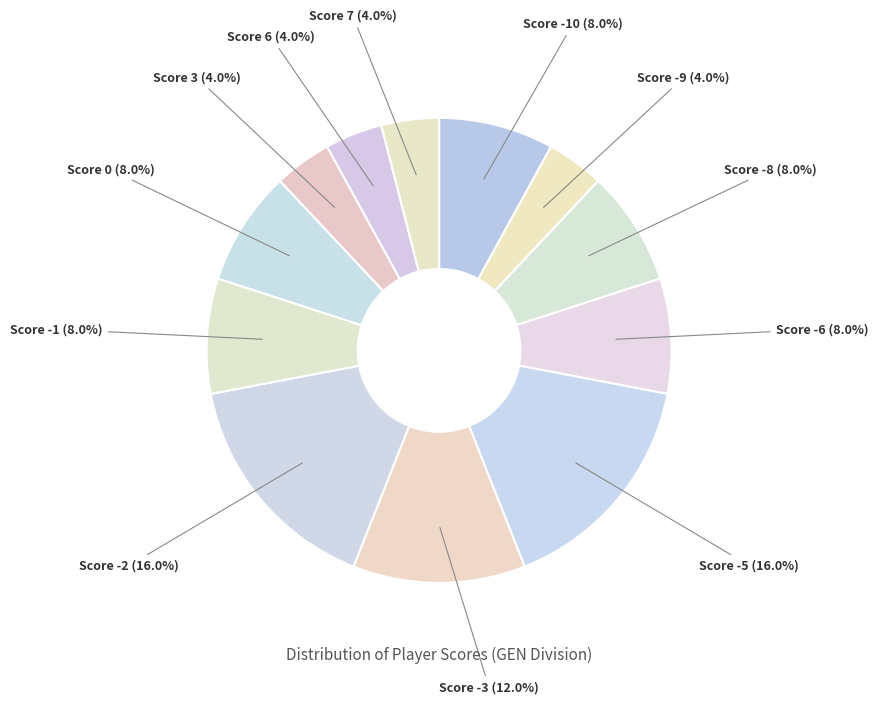

Which slice is the smallest?

Score -9